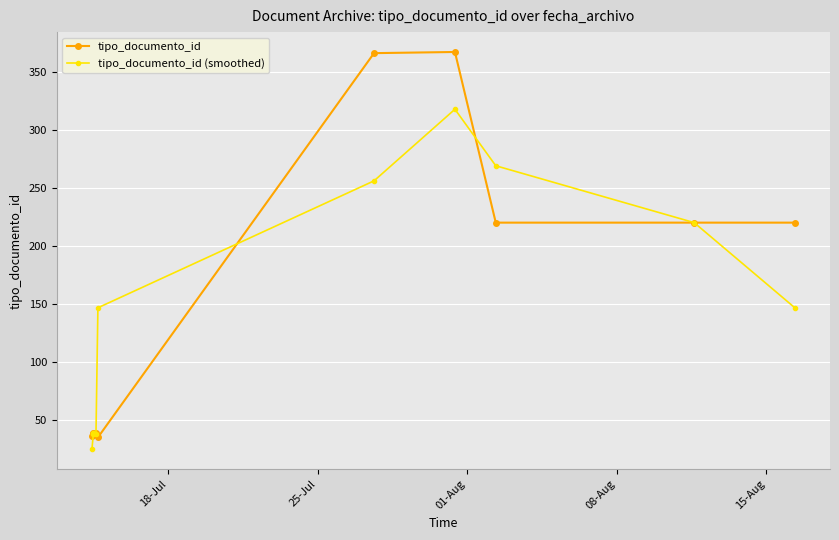

What is the lowest value of the tipo_documento_id (smoothed) series?

24.7